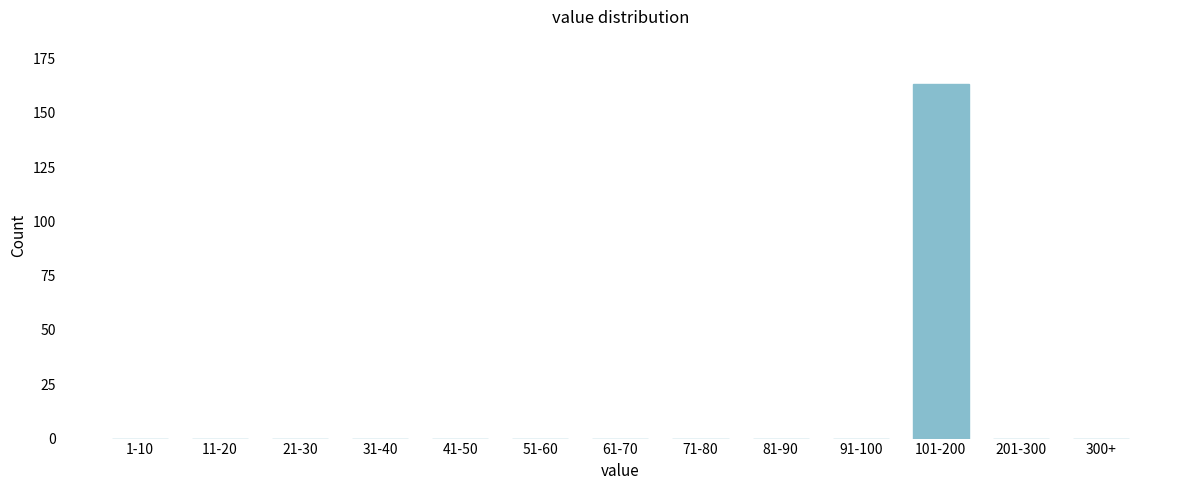

Reading left to right, list all the values displayed in this chart.

1-10=0	11-20=0	21-30=0	31-40=0	41-50=0	51-60=0	61-70=0	71-80=0	81-90=0	91-100=0	101-200=163	201-300=0	300+=0